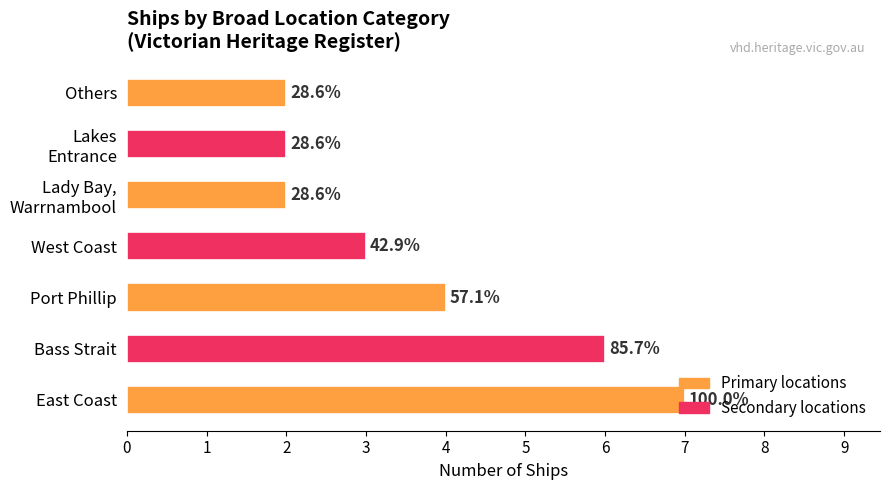

How many bars are there in total?

7